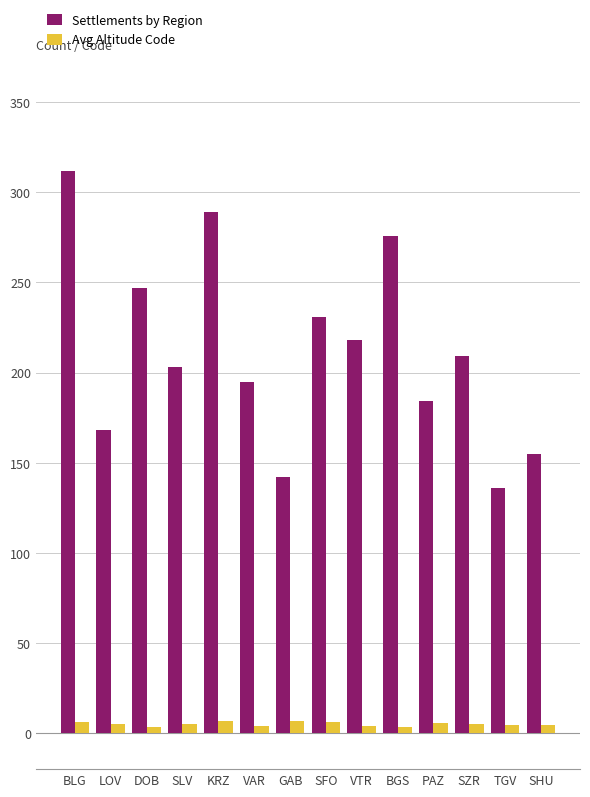

How many bars are there in each group?

2